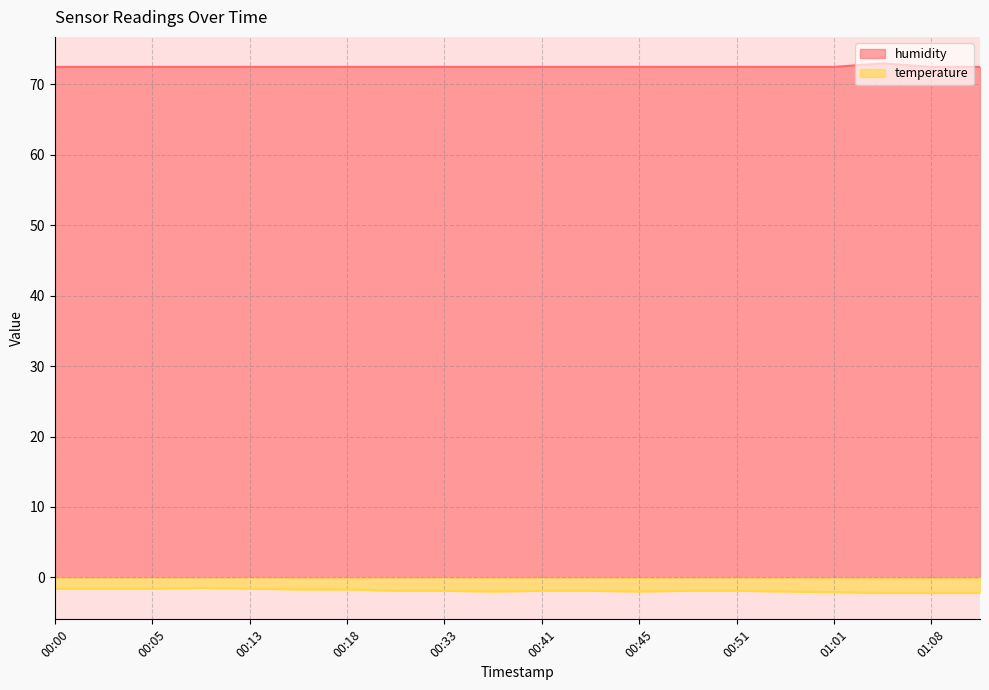

At which category is the sum across all series the highest?

00:08